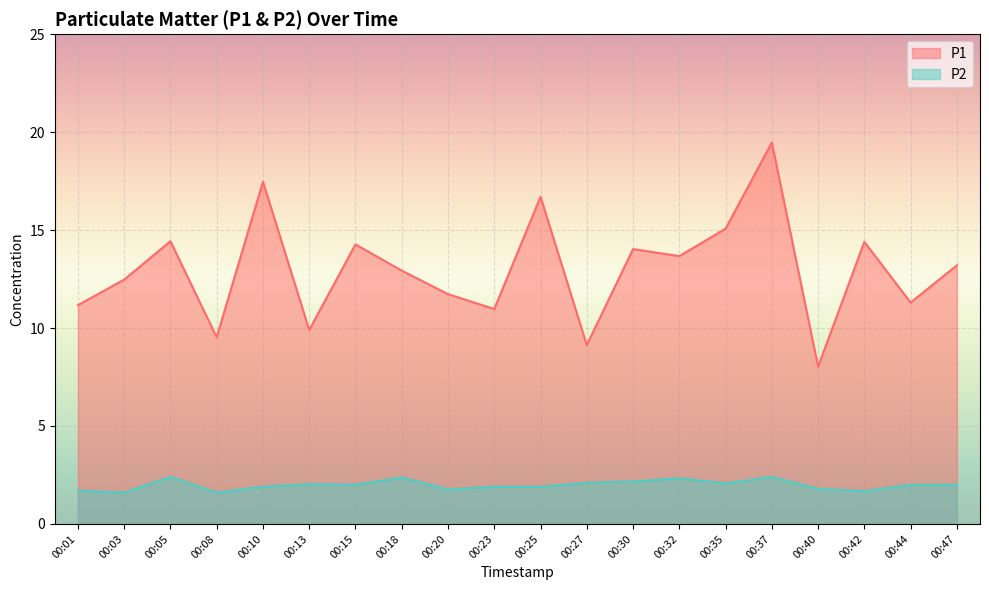

True or false: P1 and P2 cross at least once.

False